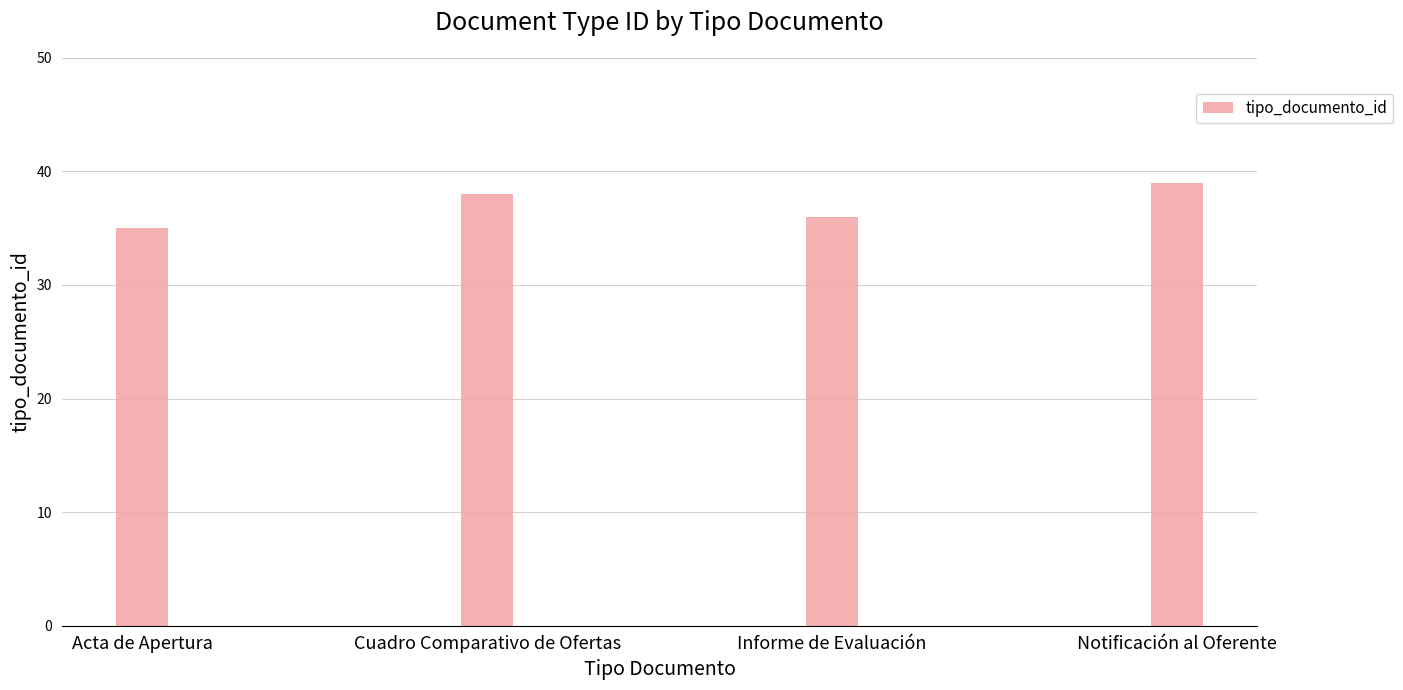

List the labels in order of value, largest first.

Notificación al Oferente, Cuadro Comparativo de Ofertas, Informe de Evaluación, Acta de Apertura